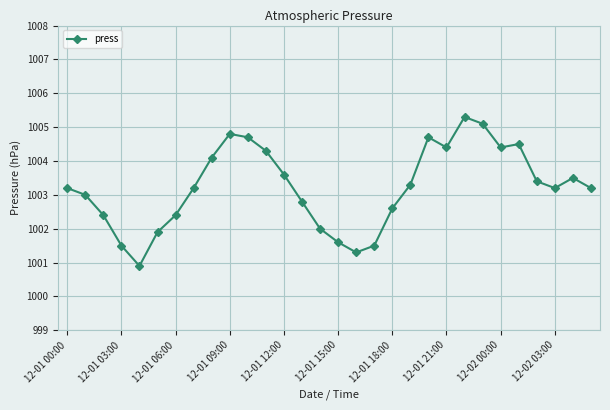

What is the maximum value shown in the chart?

1005.3